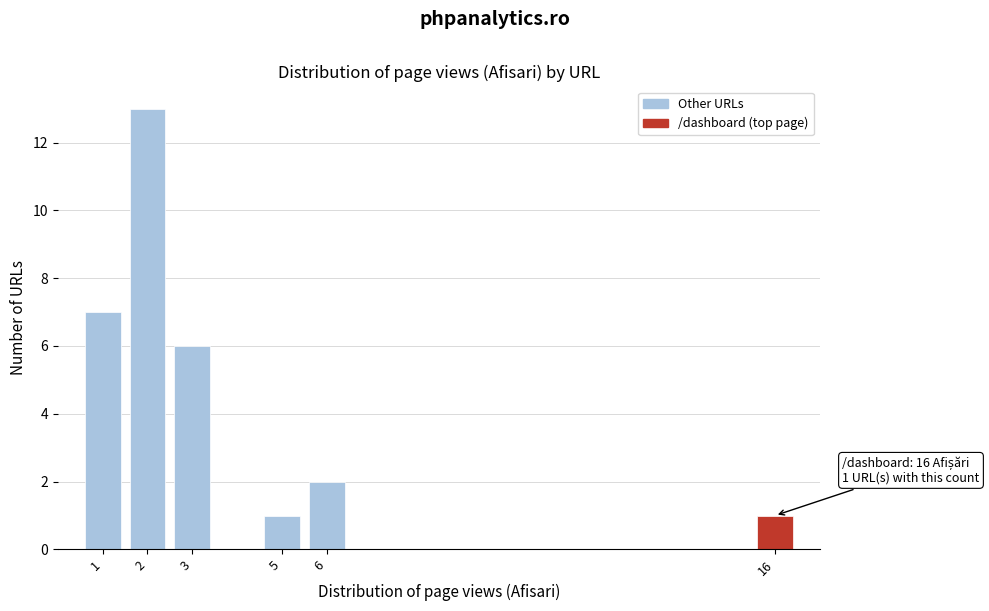

Reading left to right, extract all data points from this chart.

1=7	2=13	3=6	5=1	6=2	16=1